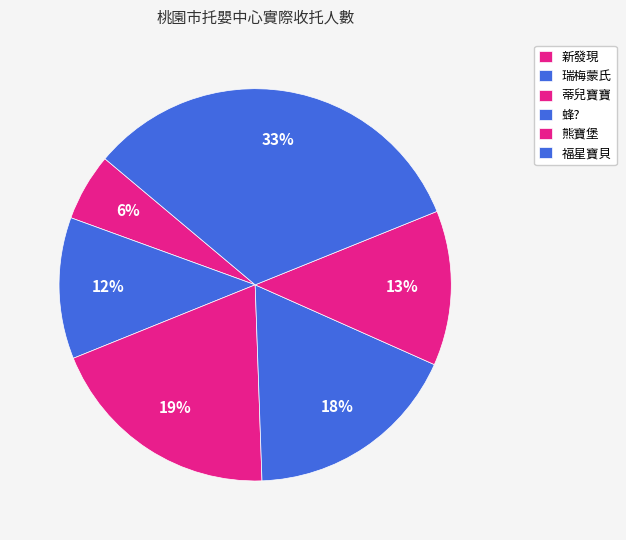

The 瑞梅蒙氏 slice represents 12% of the pie. True or false?

True